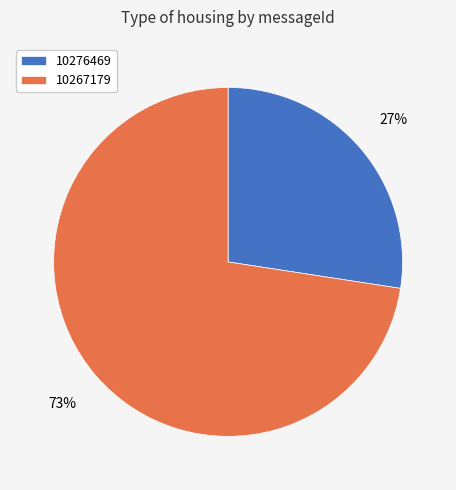

To the nearest percent, what is the average slice percentage?

50%